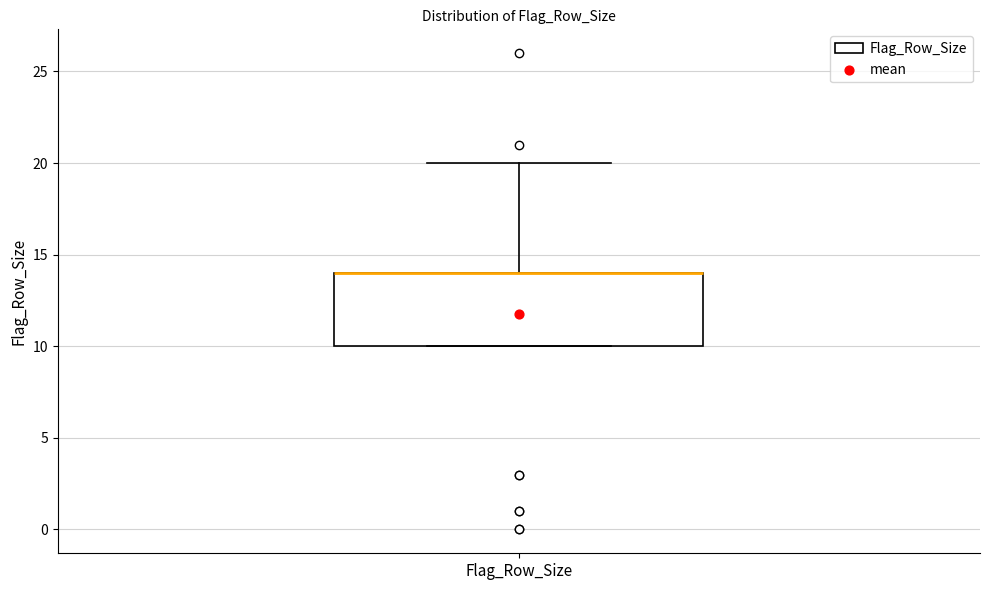

Where is the lower edge of the box for Flag_Row_Size on the y-axis? The values are not printed on the chart, so give them approximately, as read against the axis.

10